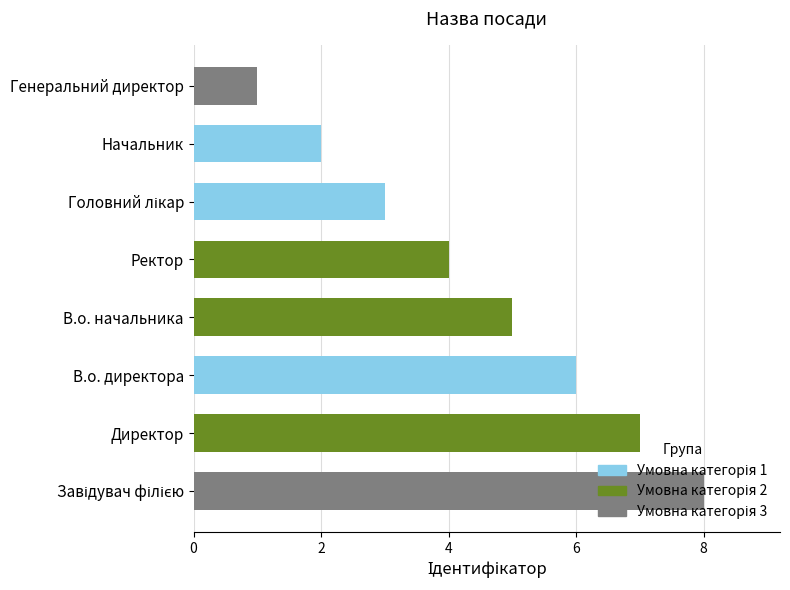

How many bars are there in total?

8